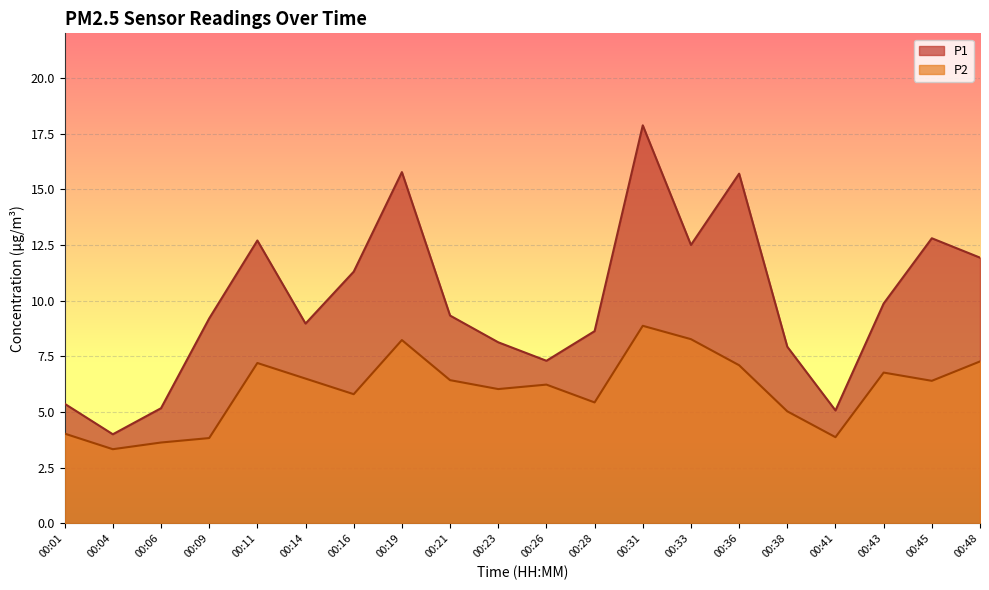

How many lines are shown in the chart?

2